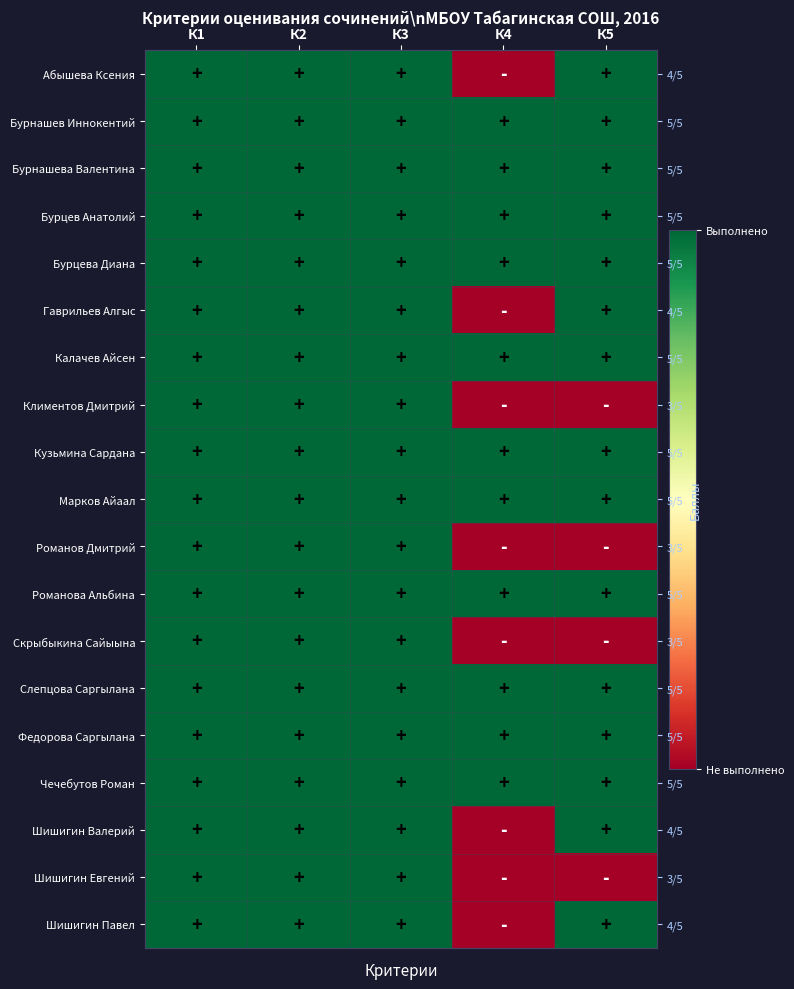

What is the total value across all series at К5?

15